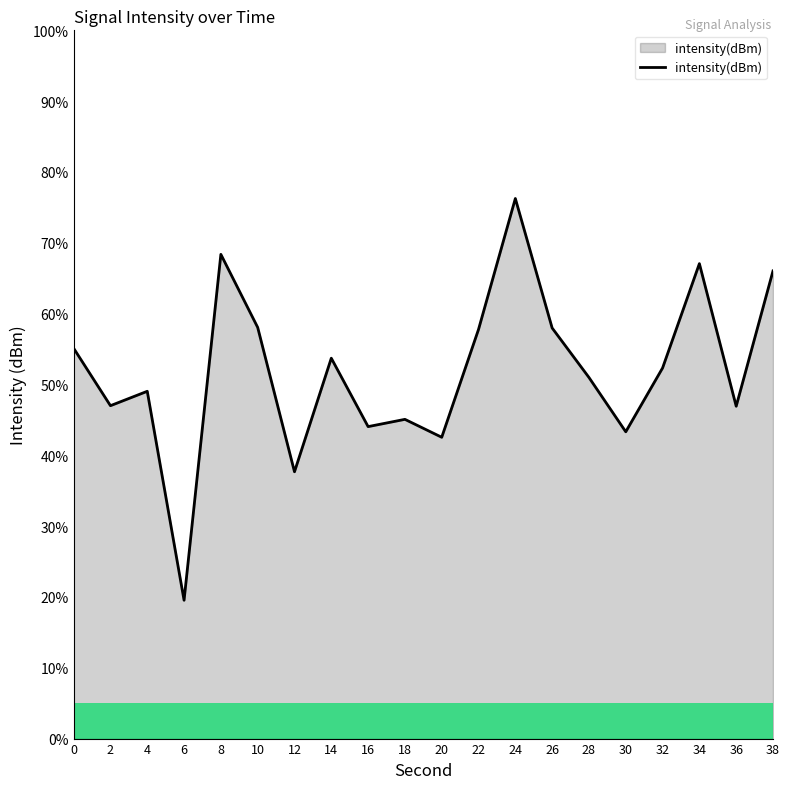

What is the difference between the values at 30 and 6?

23.8